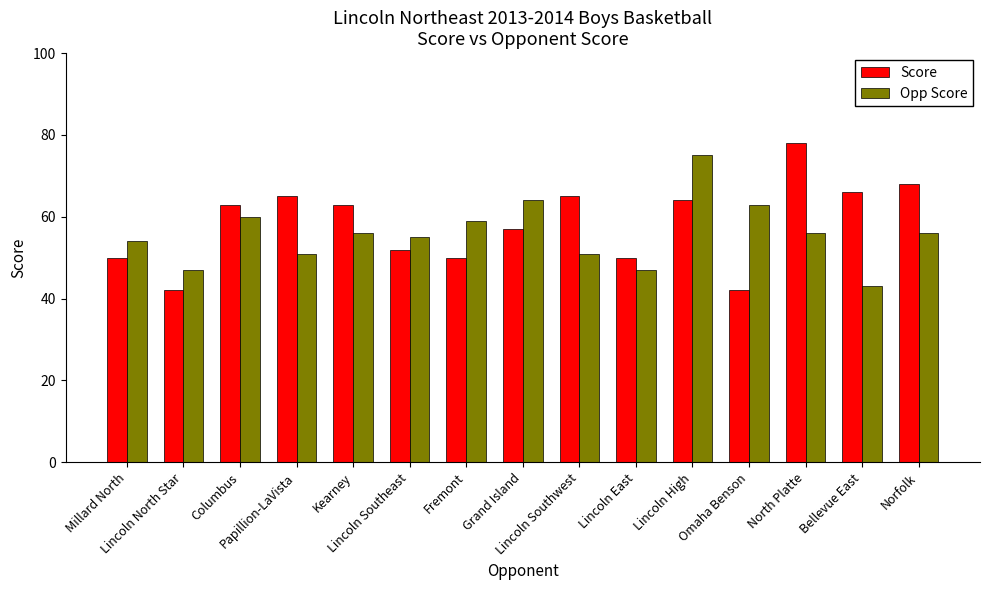

Reading left to right, extract all data points from this chart.

Score: Millard North=50	Lincoln North Star=42	Columbus=63	Papillion-LaVista=65	Kearney=63	Lincoln Southeast=52	Fremont=50	Grand Island=57	Lincoln Southwest=65	Lincoln East=50	Lincoln High=64	Omaha Benson=42	North Platte=78	Bellevue East=66	Norfolk=68
Opp Score: Millard North=54	Lincoln North Star=47	Columbus=60	Papillion-LaVista=51	Kearney=56	Lincoln Southeast=55	Fremont=59	Grand Island=64	Lincoln Southwest=51	Lincoln East=47	Lincoln High=75	Omaha Benson=63	North Platte=56	Bellevue East=43	Norfolk=56